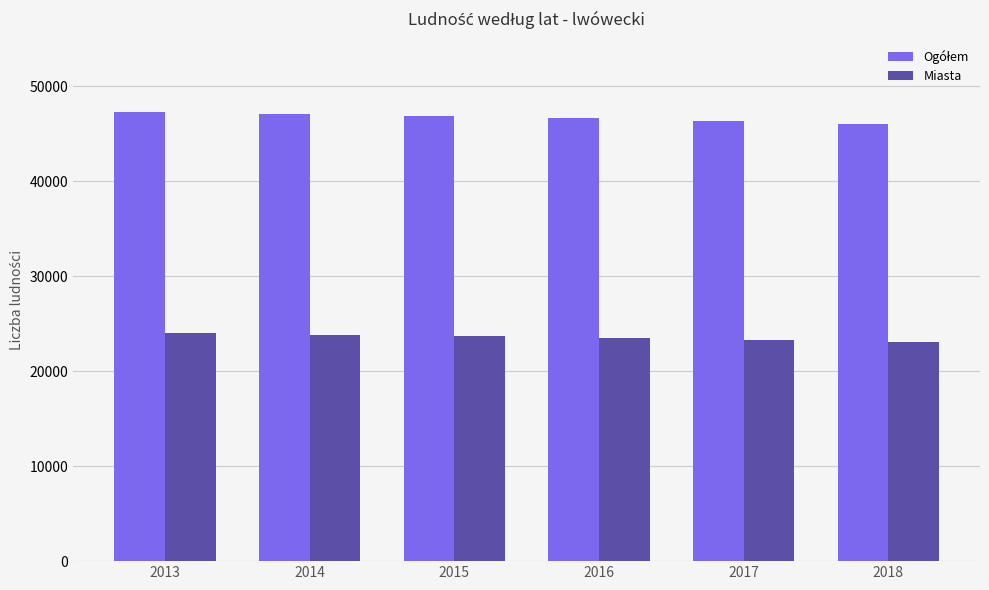

At how many categories does at least one series exceed 29541?

6